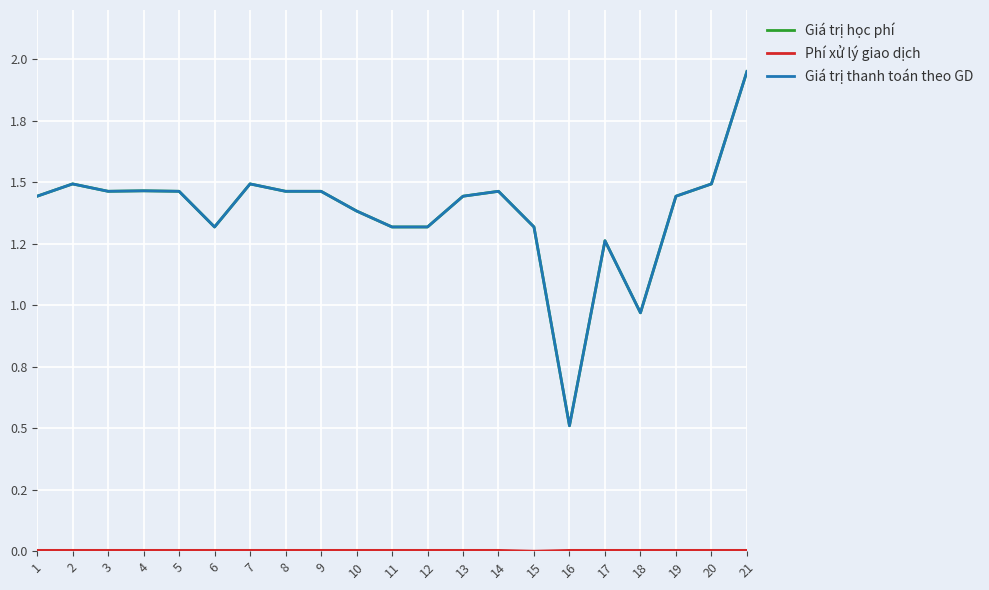

Does the chart display data point markers on the line(s)?

No